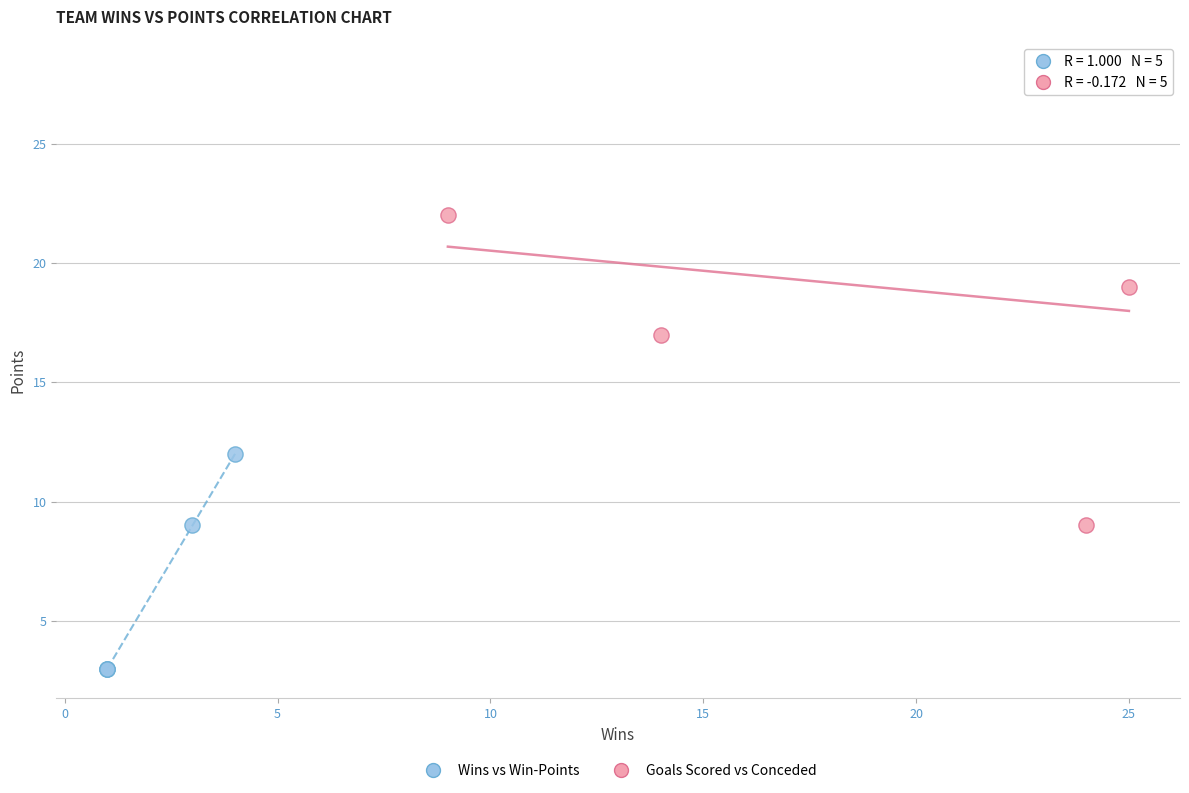

Which series reaches the maximum Y coordinate?

Goals Scored vs Conceded